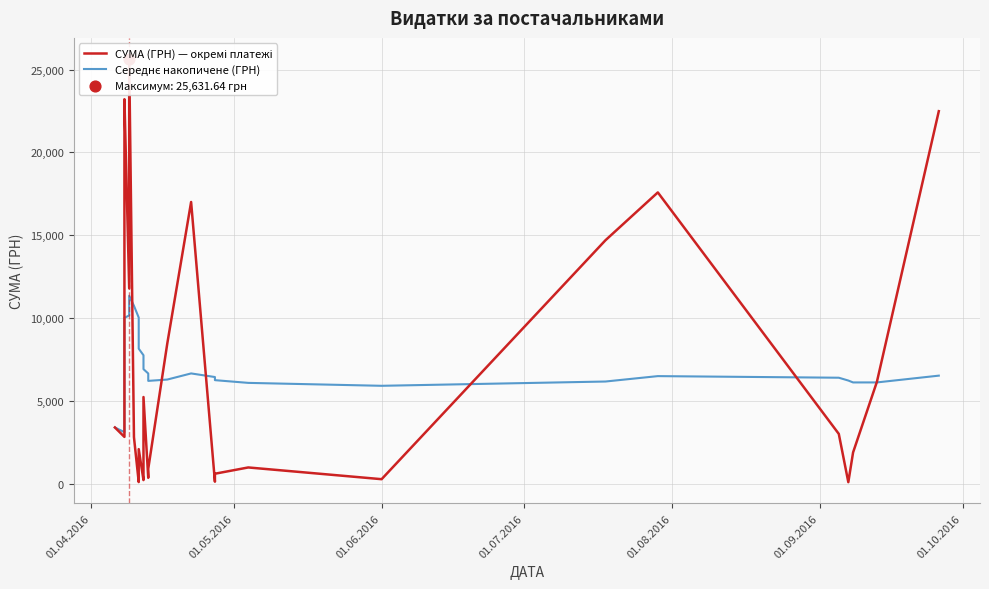

At how many categories does at least one series exceed 19936?

3